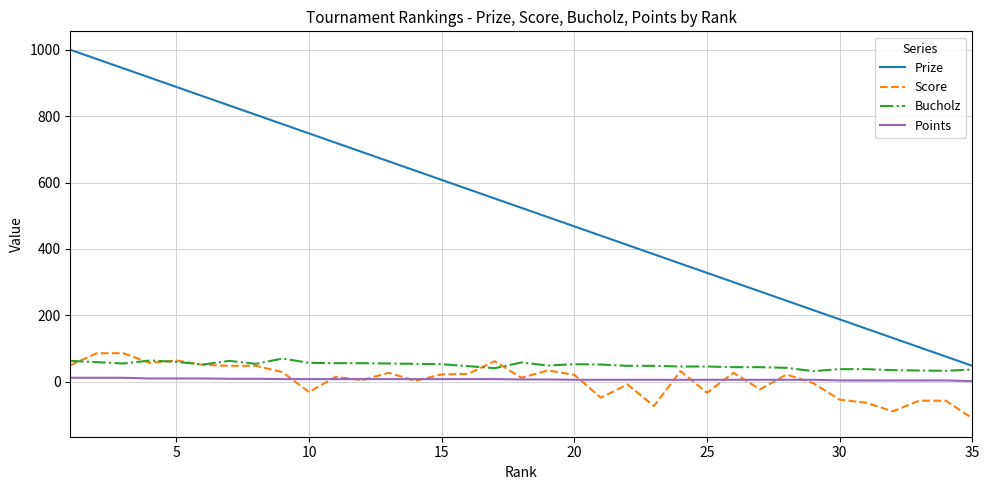

Which series has the largest total across all categories?

Prize